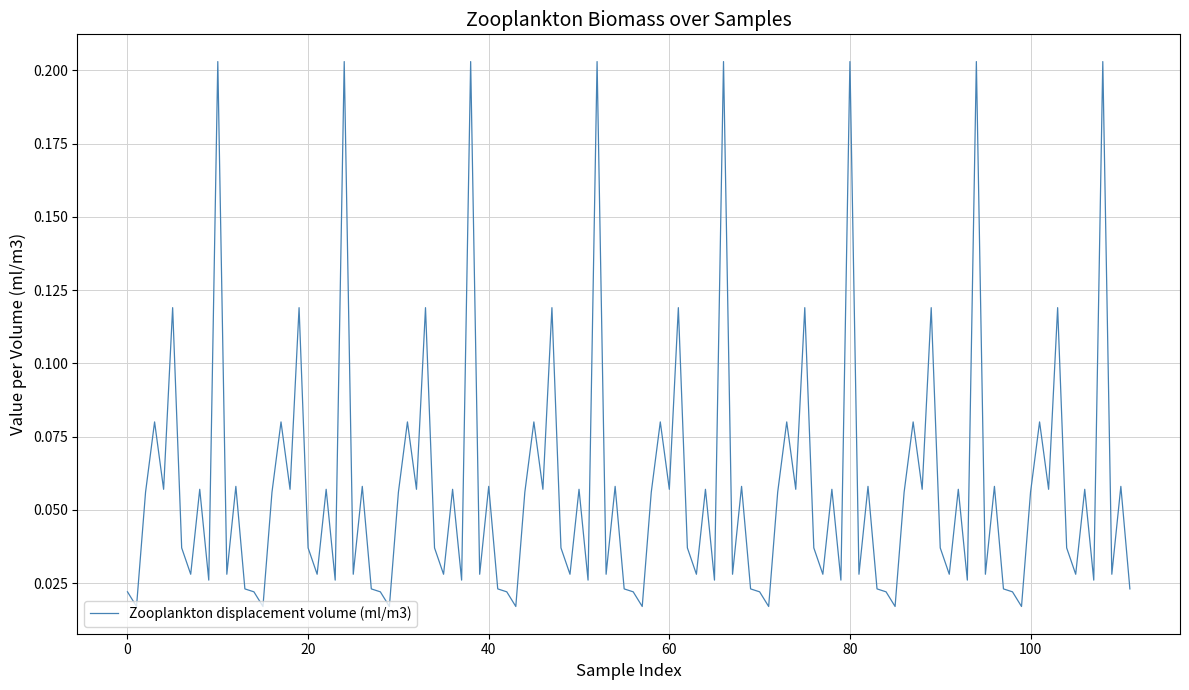

Does the chart have visible grid lines?

Yes